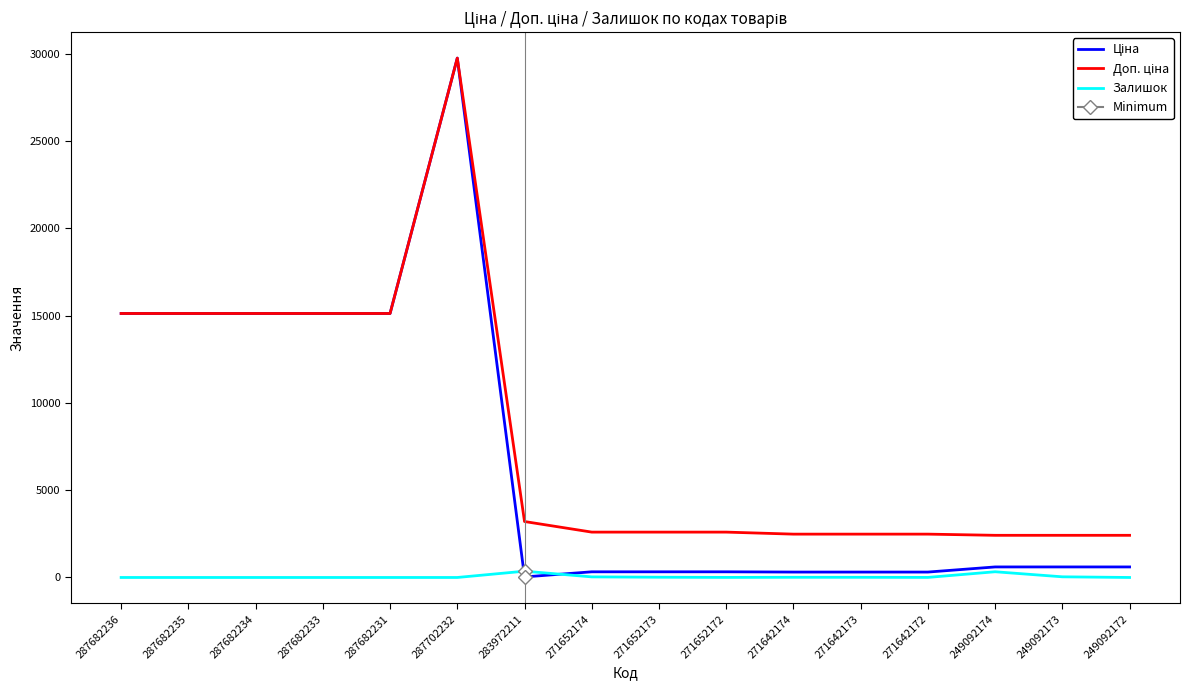

In Залишок, how many points are lower than both neighbors (excluding endpoints)?

2